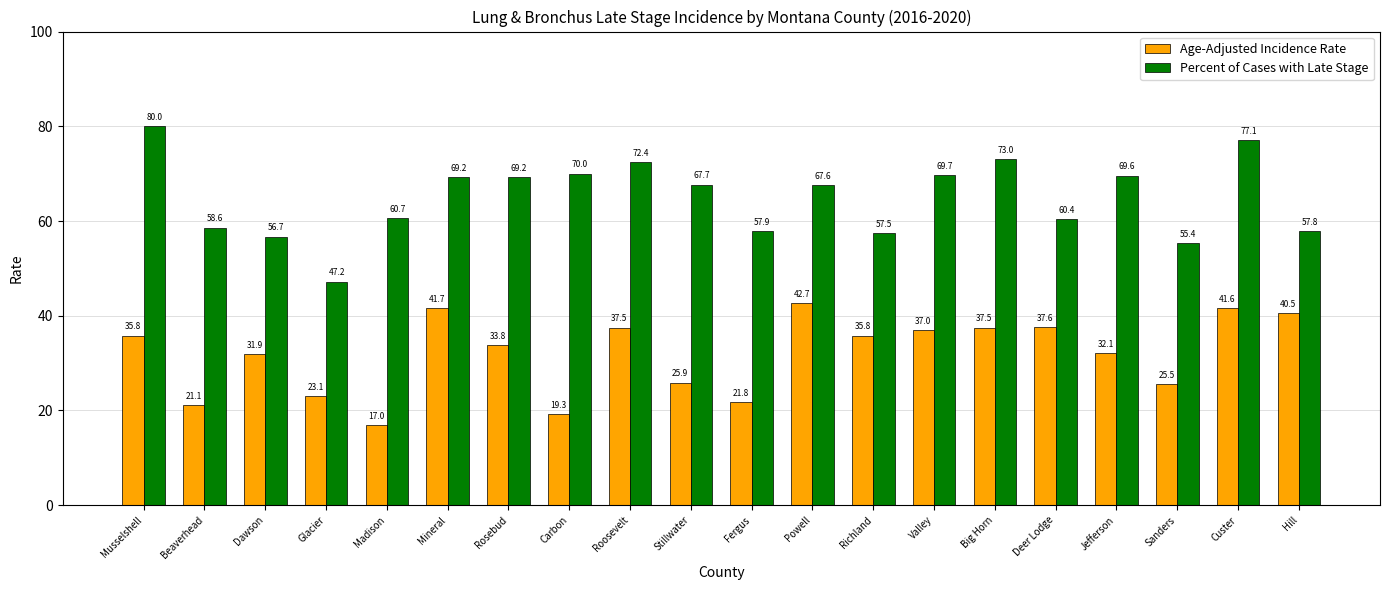

What is the sum of all Age-Adjusted Incidence Rate values?

639.2